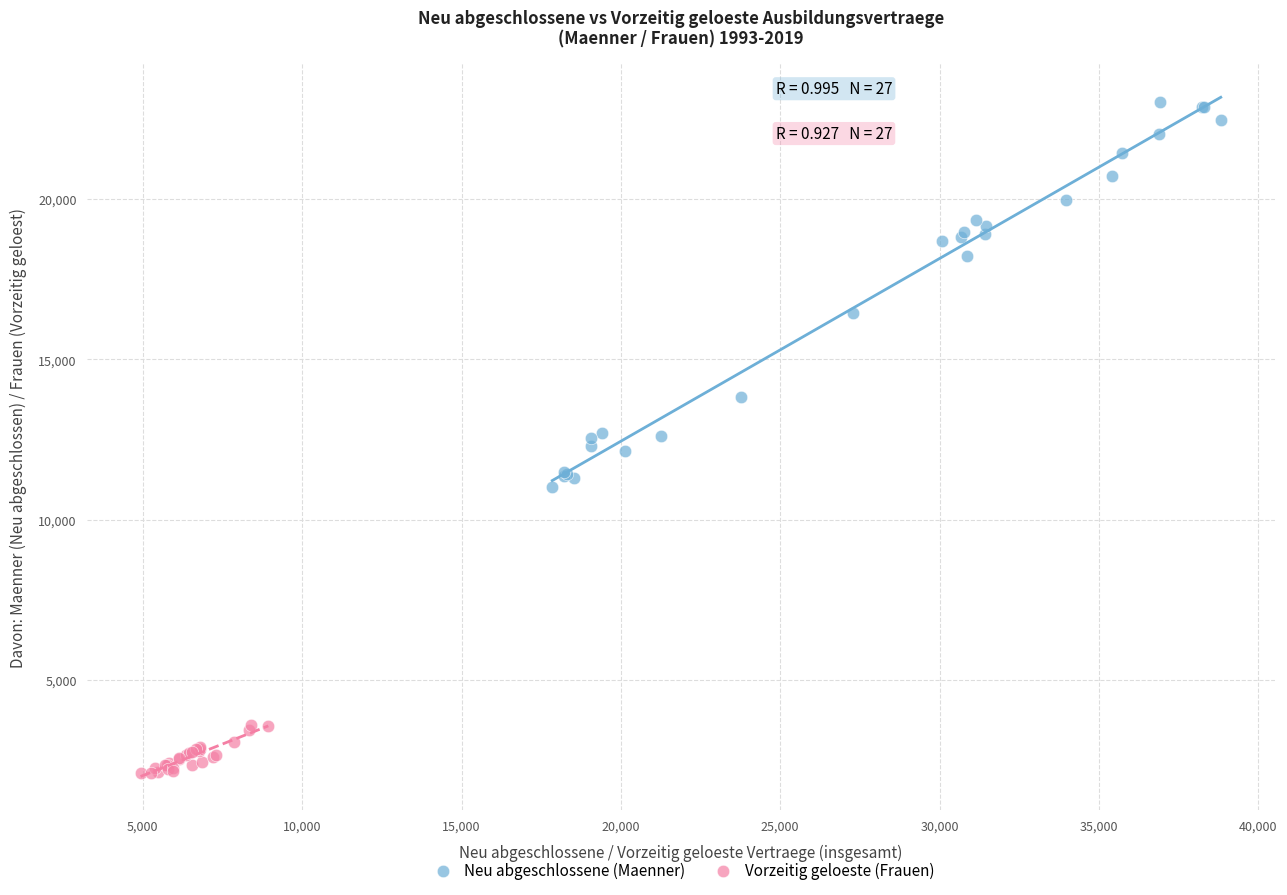

Which series reaches the maximum Y coordinate?

Neu abgeschlossene (Maenner)